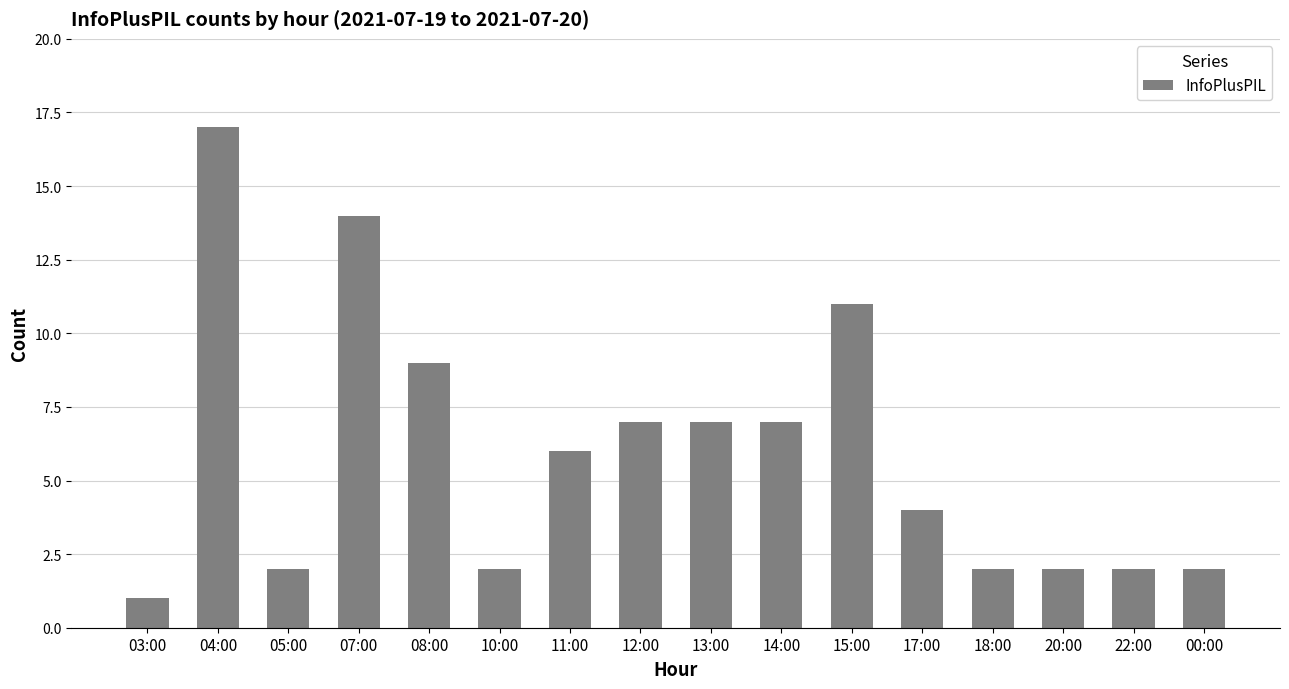

How many data points are less than 6?

8